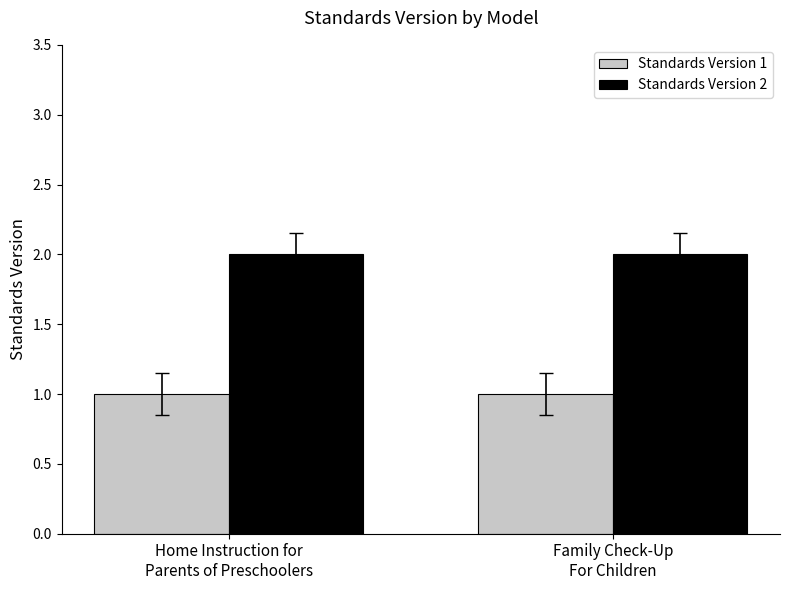

Which series has the largest total across all categories?

Standards Version 2